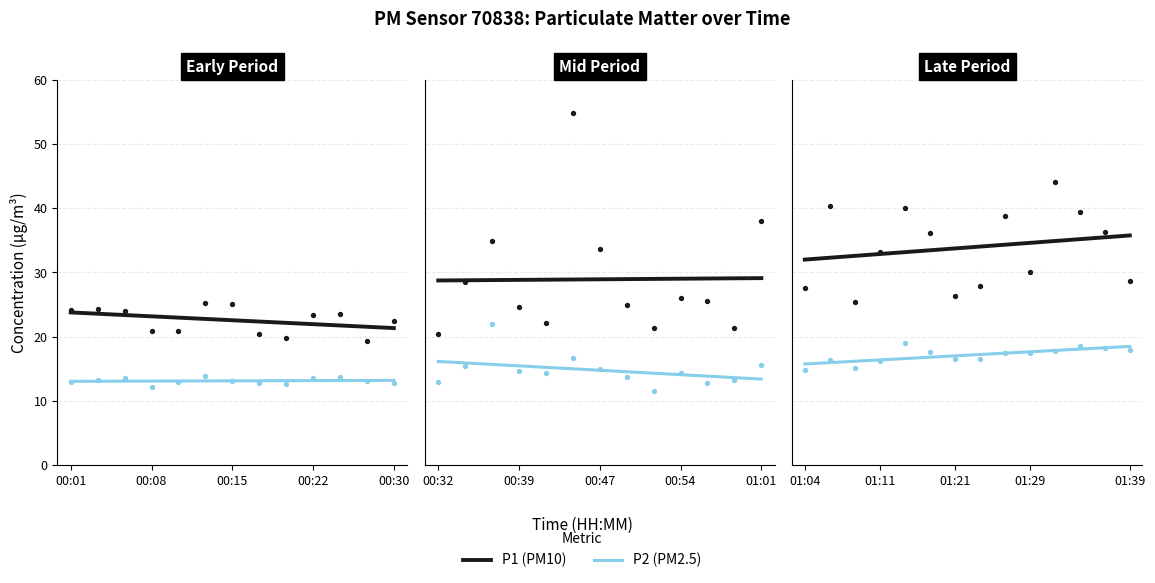

What is the total value across all series at 00:03?

37.6